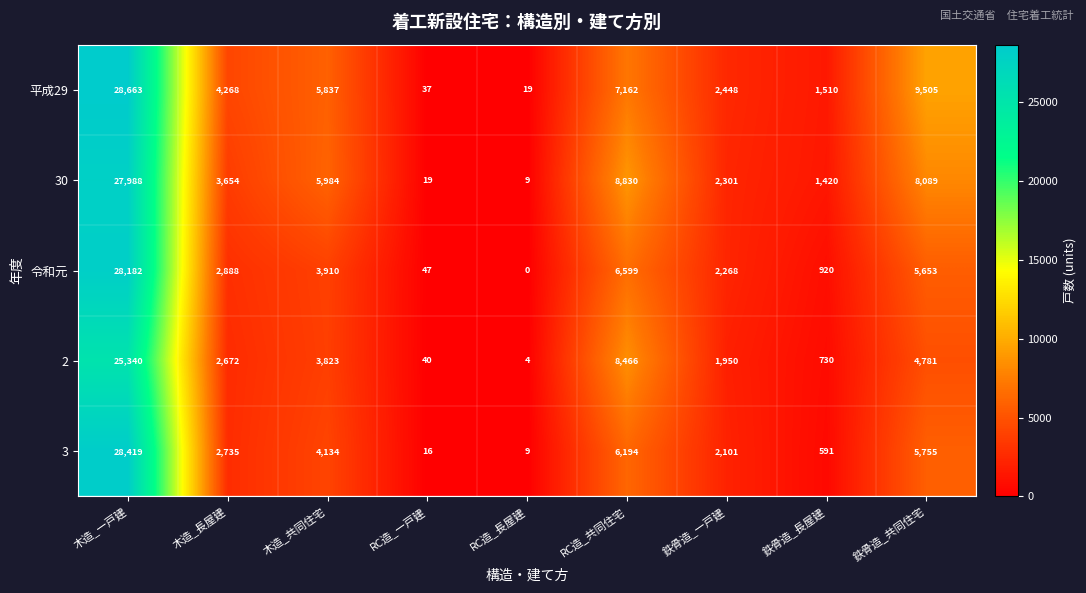

Count the number of categories in the chart.

9